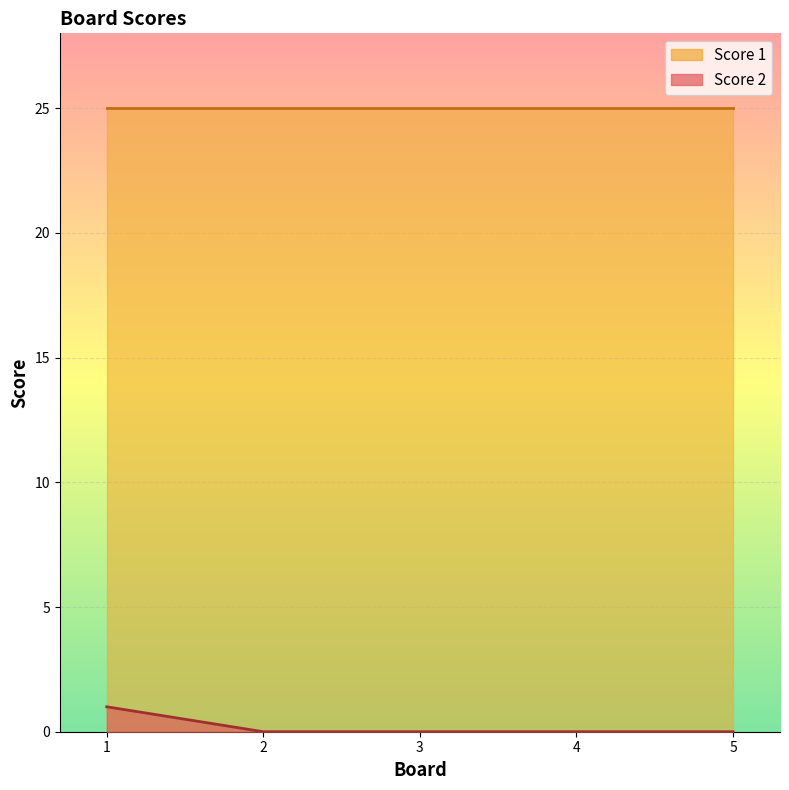

What is the sum of all values?

1